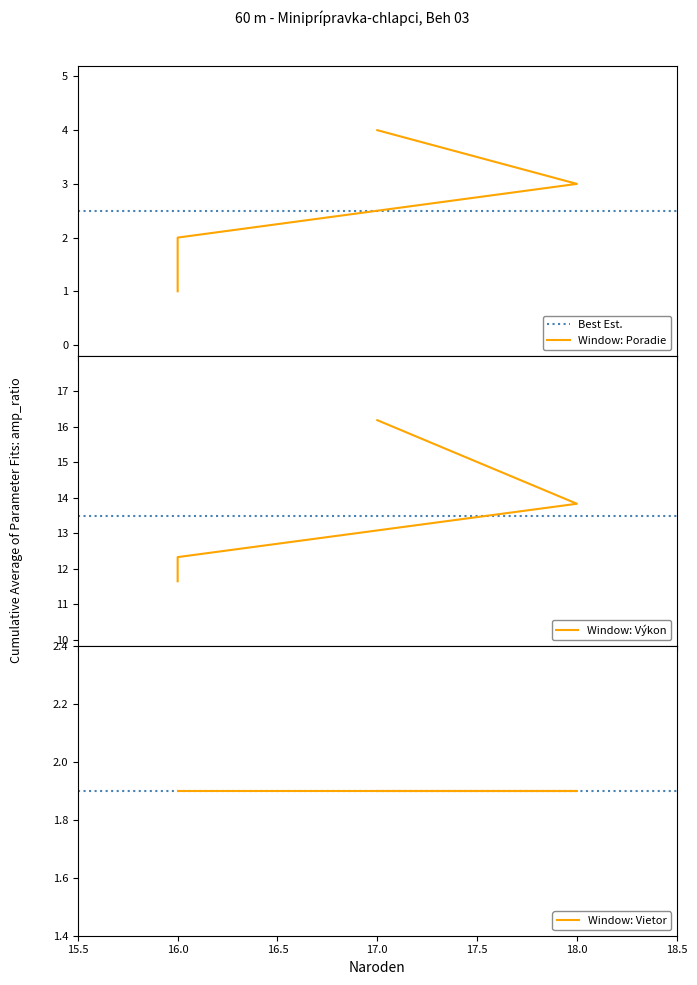

Does the chart have visible grid lines?

No